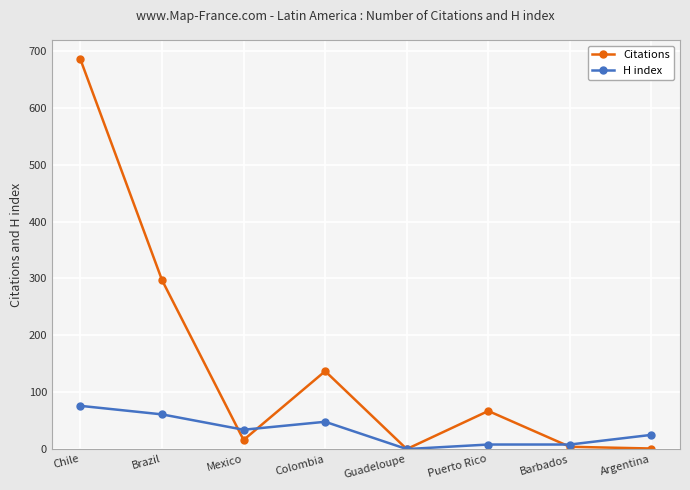

Is it true that Citations equals 297 at Brazil?

True